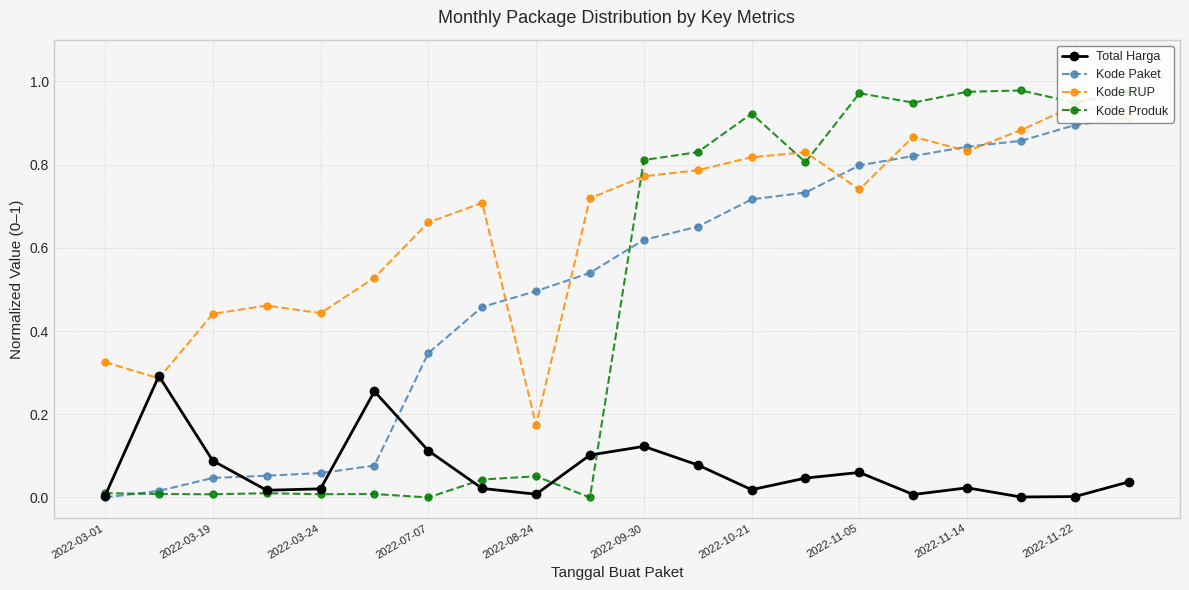

How many distinct data groups are displayed?

4